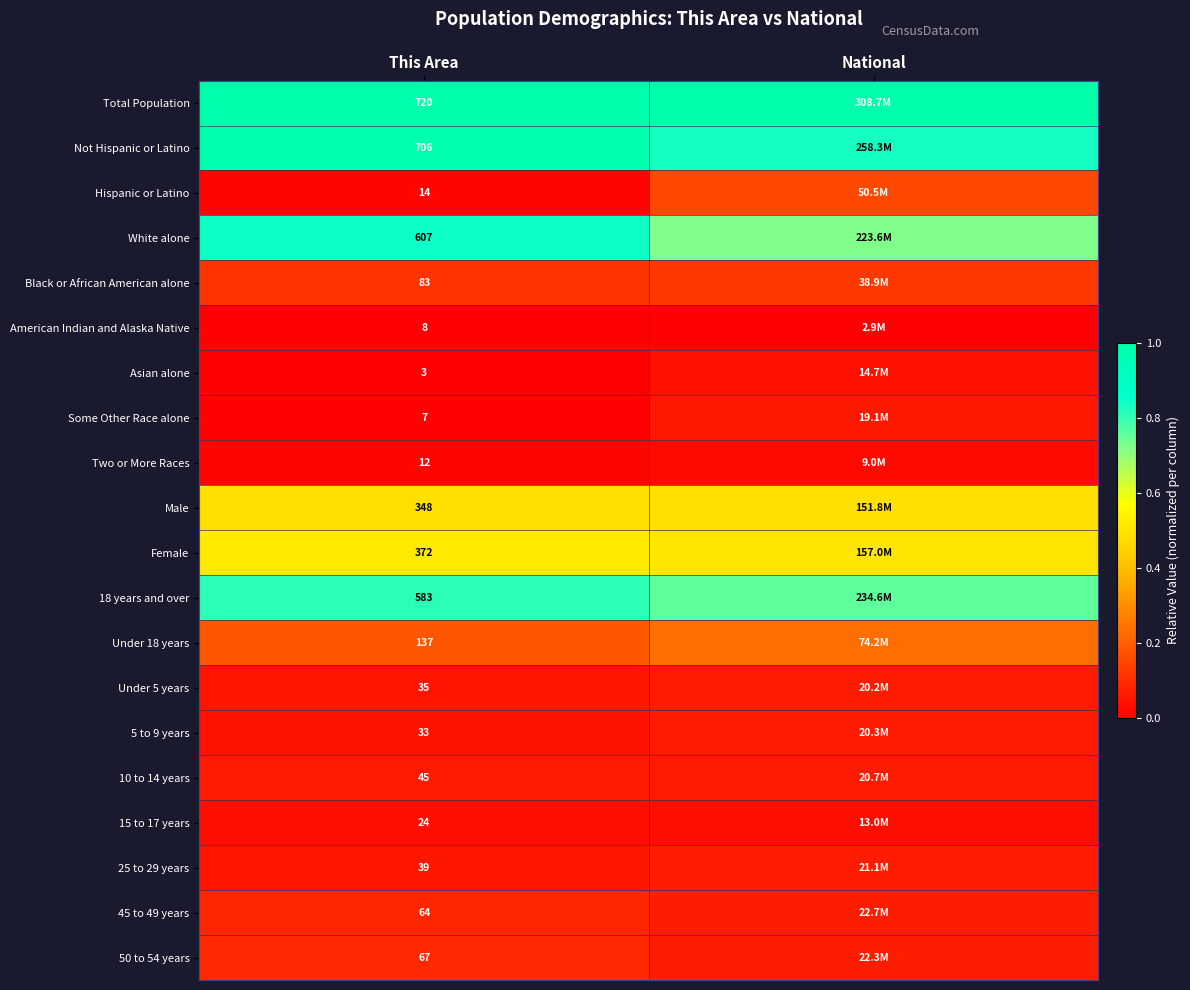

How many distinct data groups are displayed?

20